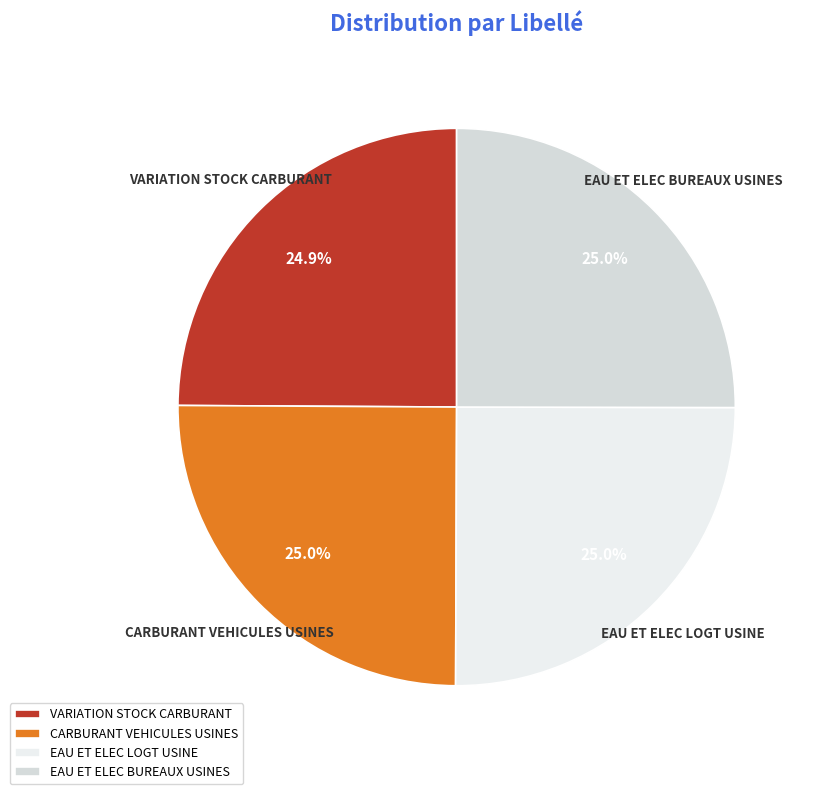

The EAU ET ELEC LOGT USINE slice represents 25% of the pie. True or false?

True